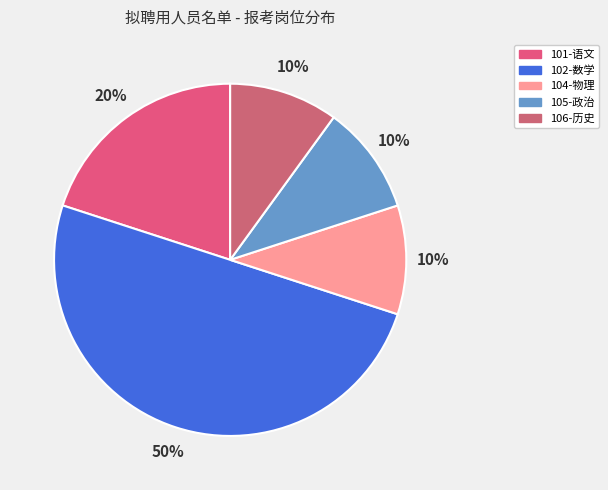

Which has a higher value, 101-语文 or 102-数学?

102-数学